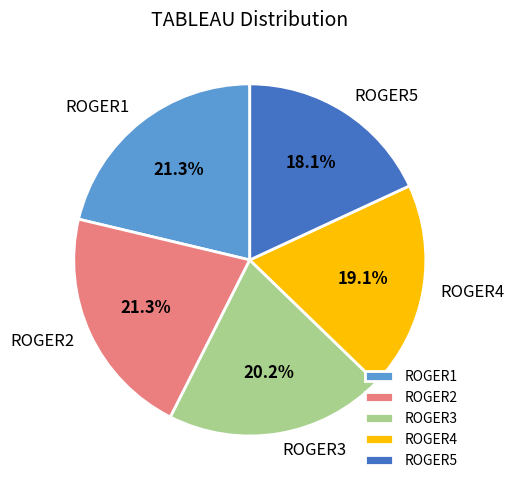

Between ROGER4 and ROGER5, which is larger?

ROGER4